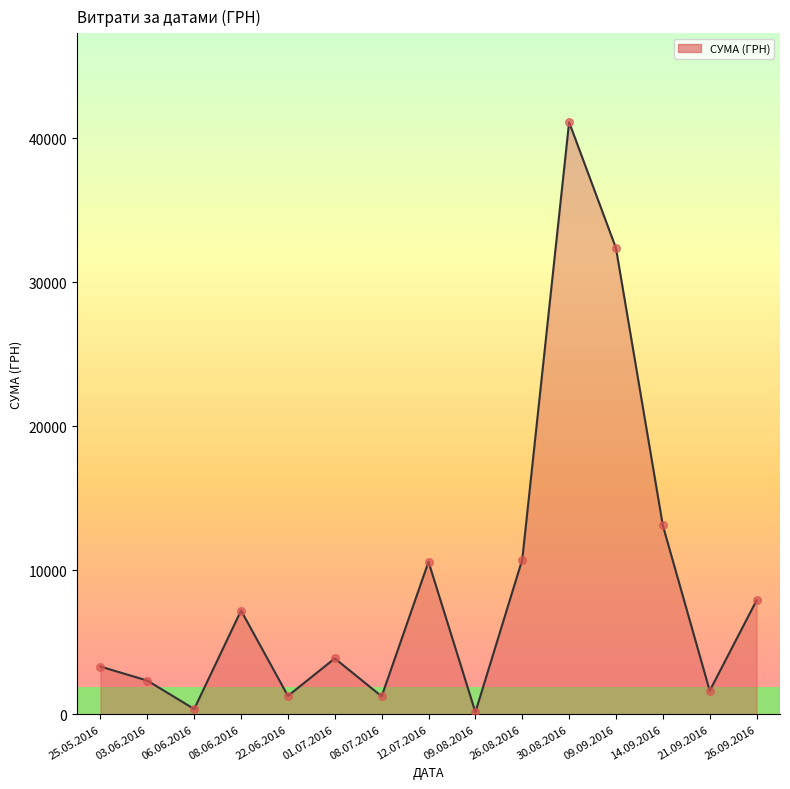

Approximately how many times larger is the value at 26.09.2016 compared to 08.06.2016?

1.1